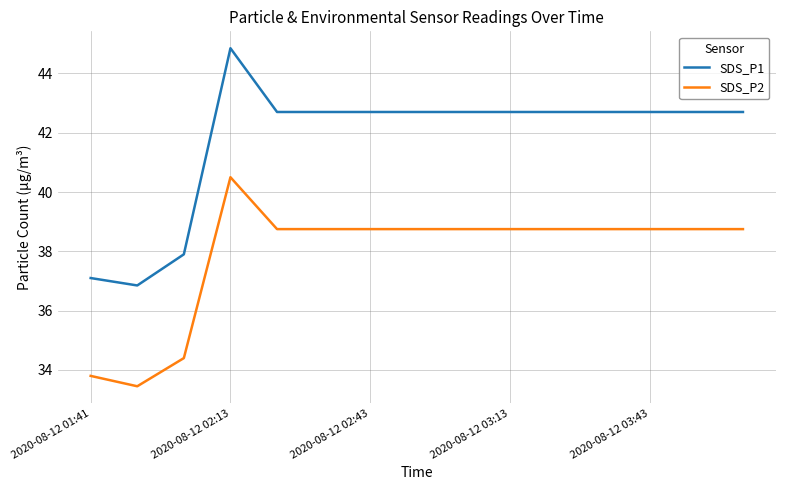

True or false: SDS_P2 and SDS_P1 intersect in this chart.

False